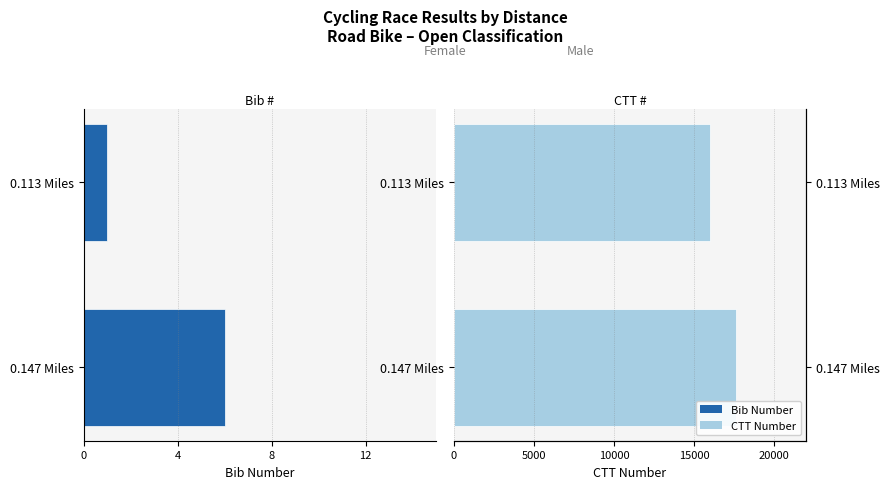

Are the bars grouped side by side (vs. stacked)?

Yes